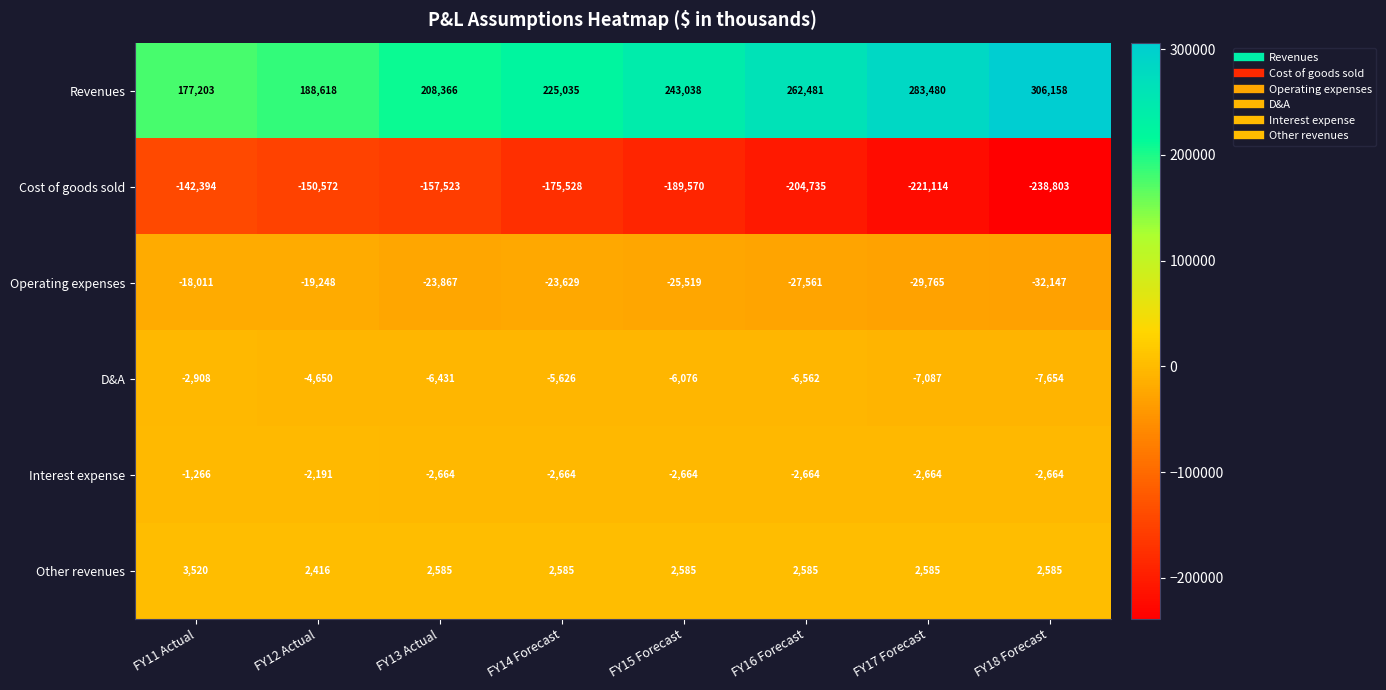

What is the average value of the Operating expenses series?

-24968